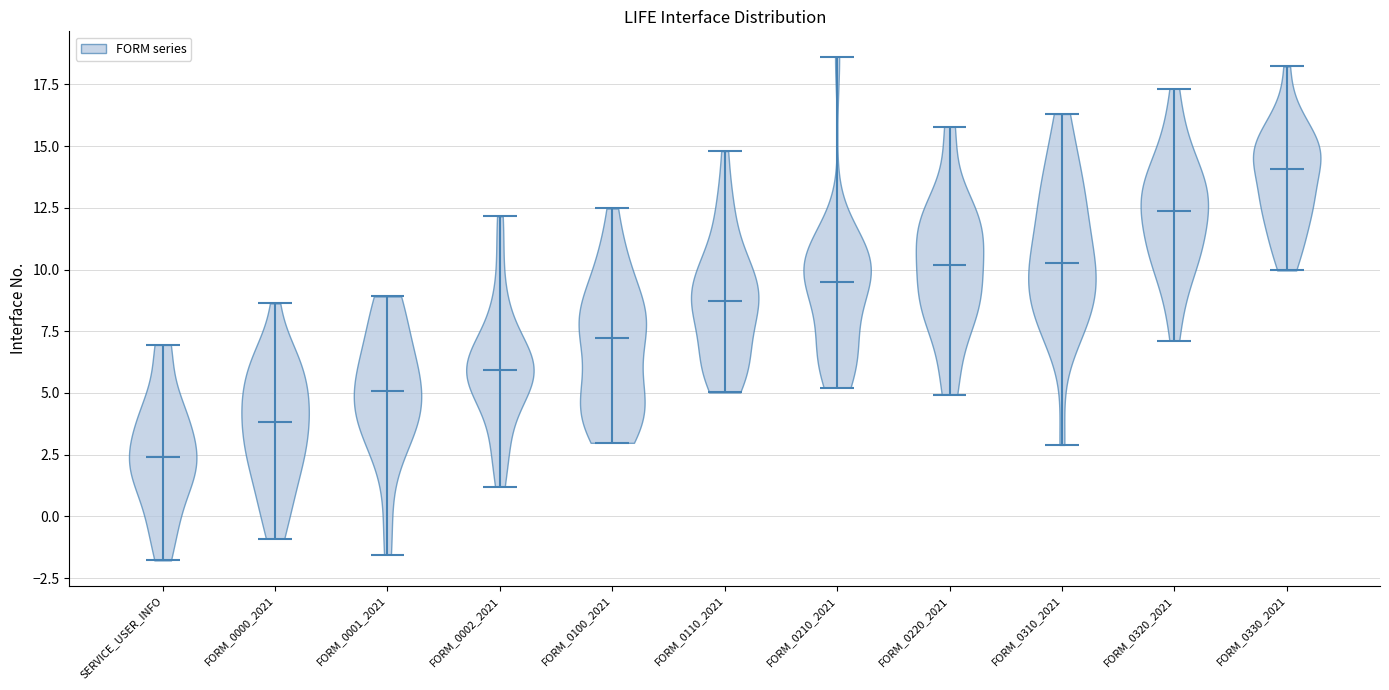

What is the lowest point the violin for FORM_0110_2021 reaches on the y-axis? The values are not printed on the chart, so give them approximately, as read against the axis.

5.0